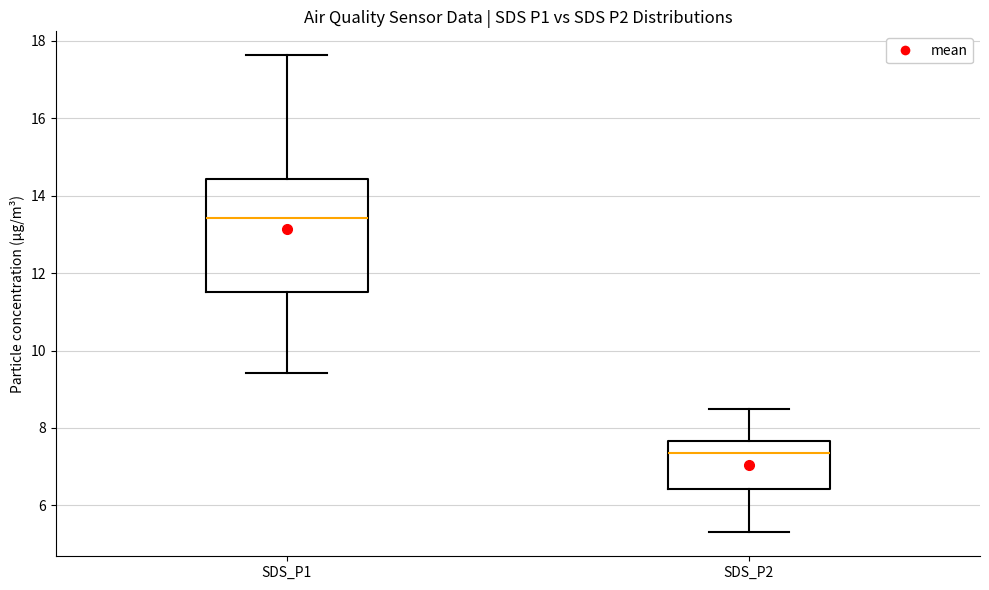

Where is the lower edge of the box for SDS_P1 on the y-axis? The values are not printed on the chart, so give them approximately, as read against the axis.

11.6